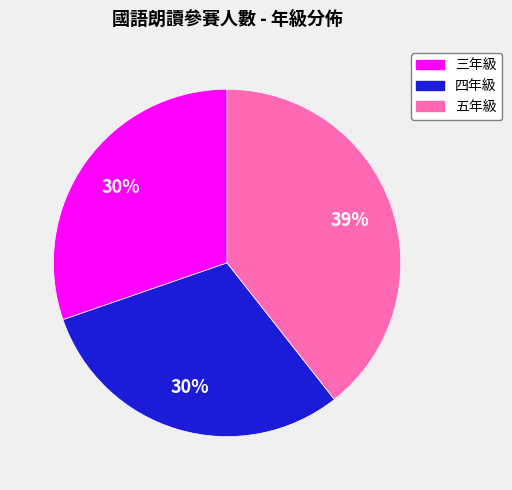

To the nearest percent, what is the difference between the largest and smallest slice percentages?

9%